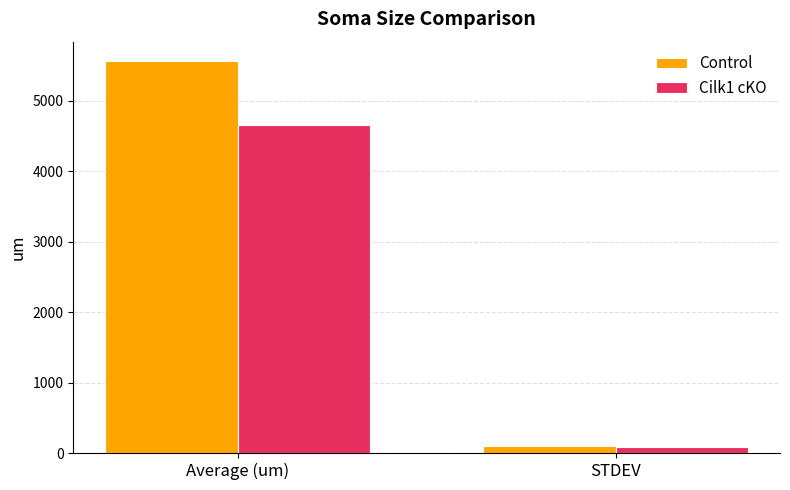

Rank the series by their maximum value, from lowest to highest.

Cilk1 cKO, Control